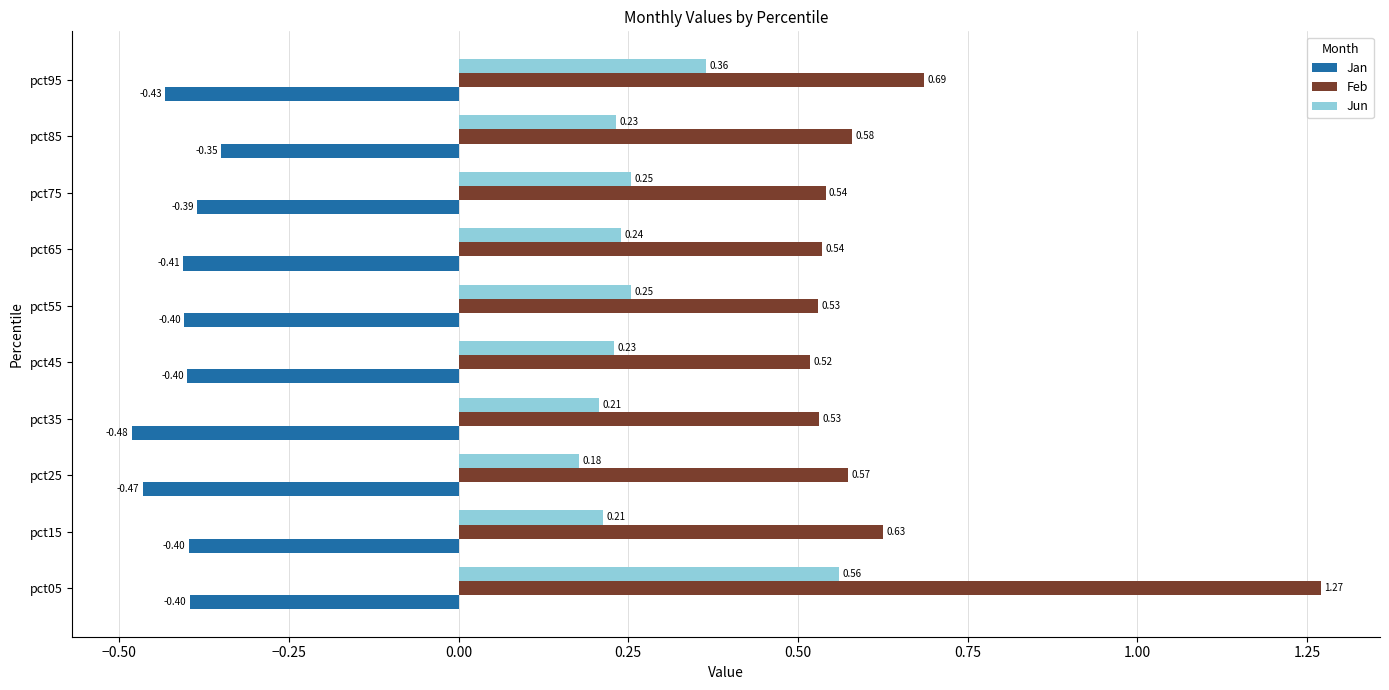

Where is Feb nearest to the value 0?

pct45